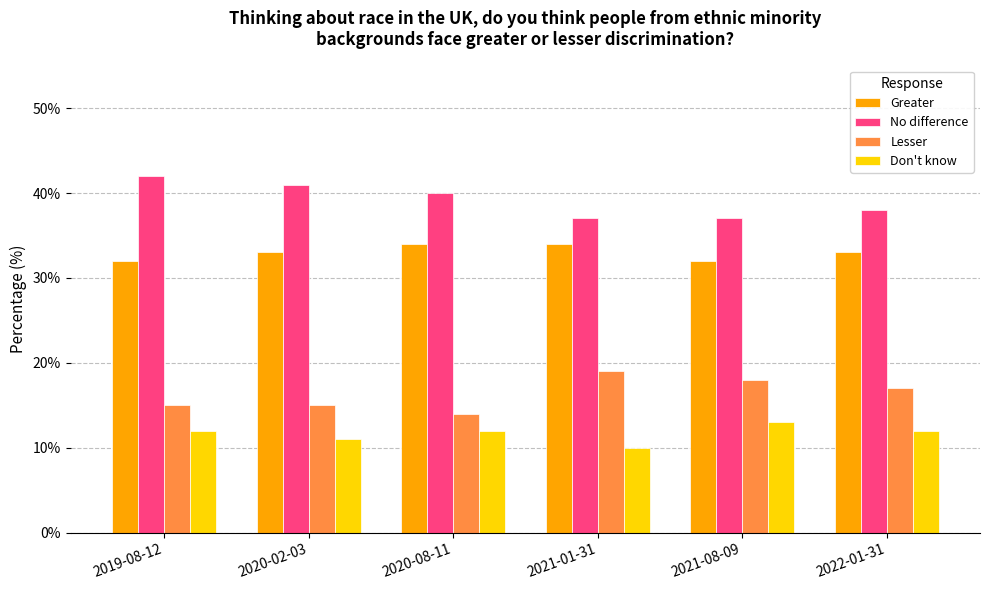

At which label does Don't know reach its peak?

2021-08-09